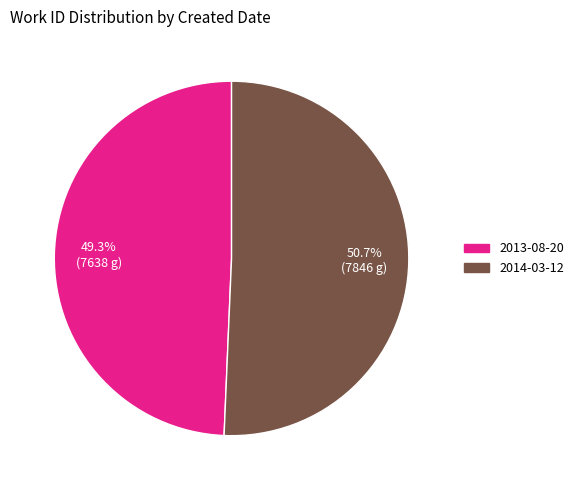

What is the total percentage of 2013-08-20 and 2014-03-12?

100.0%